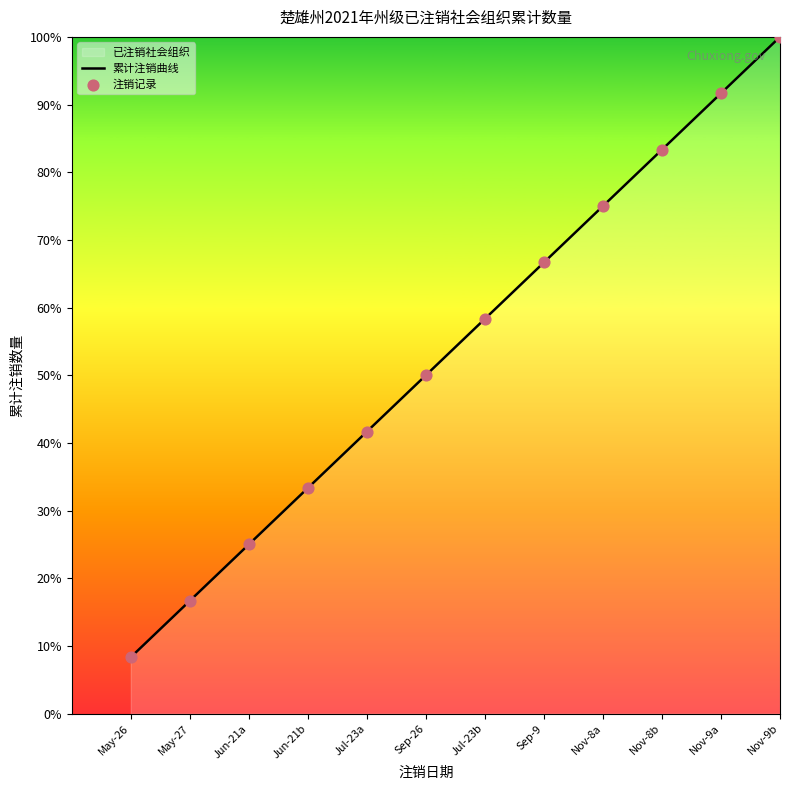

Which series contains the highest Y value?

累计注销曲线